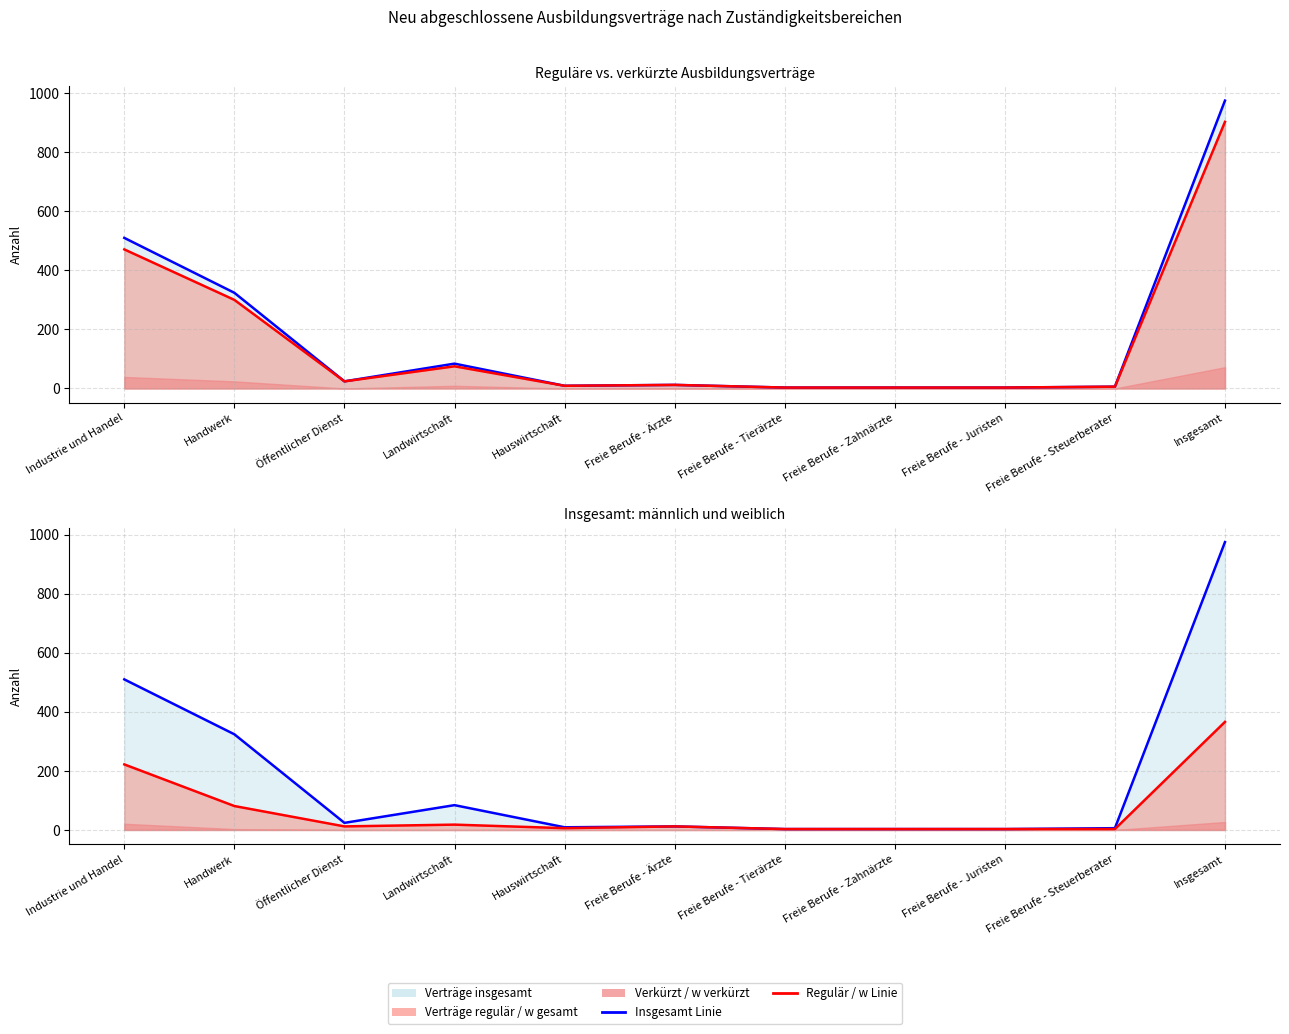

How many lines are shown in the chart?

4